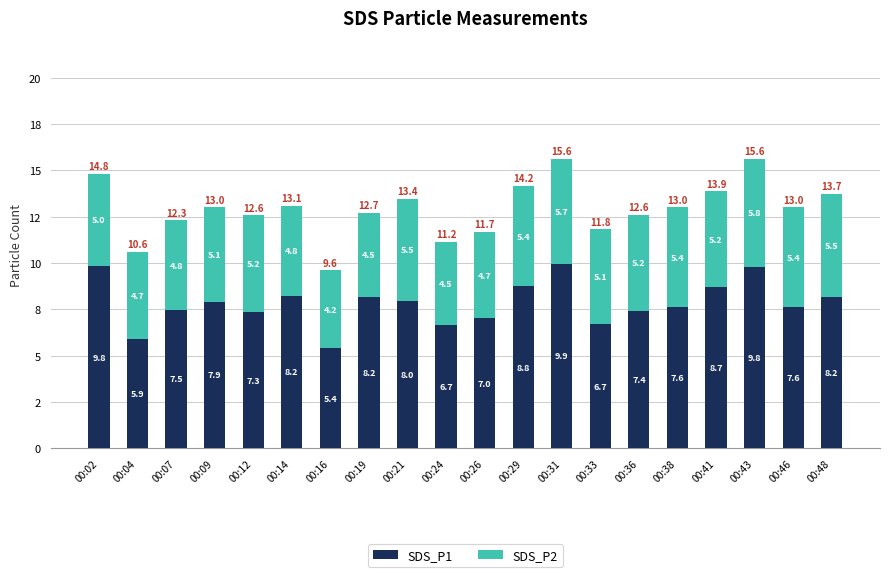

The value of SDS_P2 at 00:48 is 1.2. True or false?

False